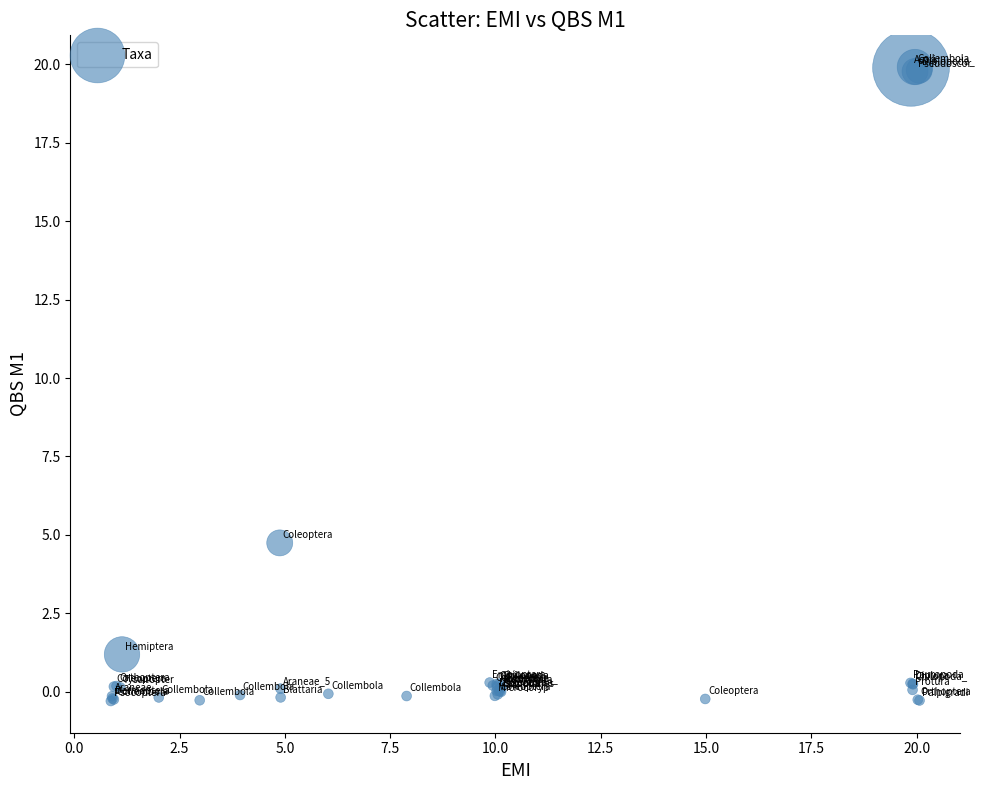

What Y value in the scatter plot is closest to 9?

4.7